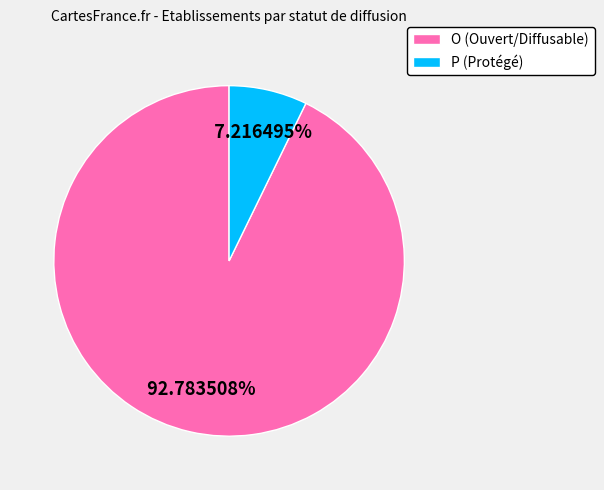

Rank the categories by value from lowest to highest.

P, O